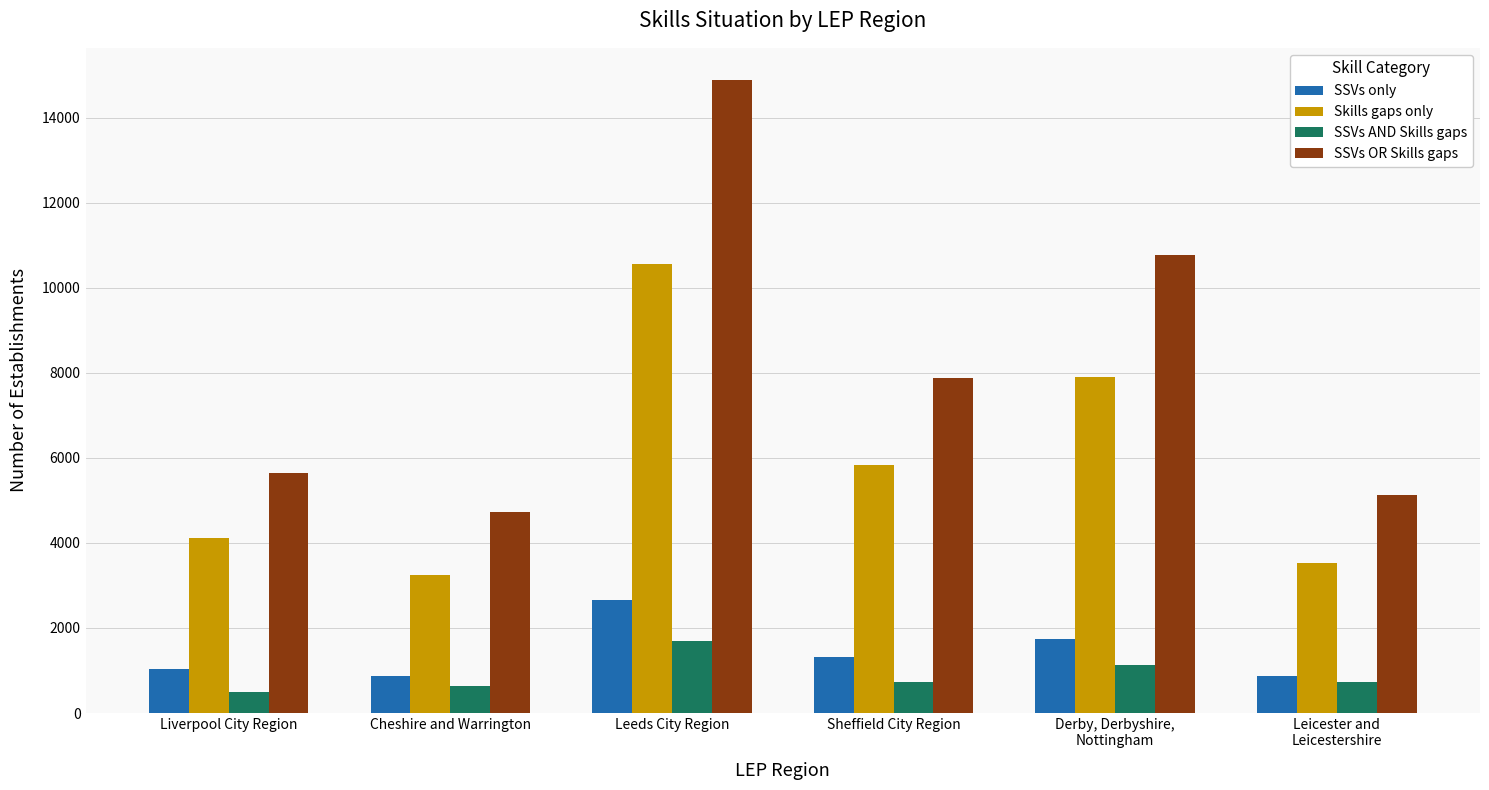

What is the sum of the SSVs only values at Derby, Derbyshire,
Nottingham and Sheffield City Region?

3074